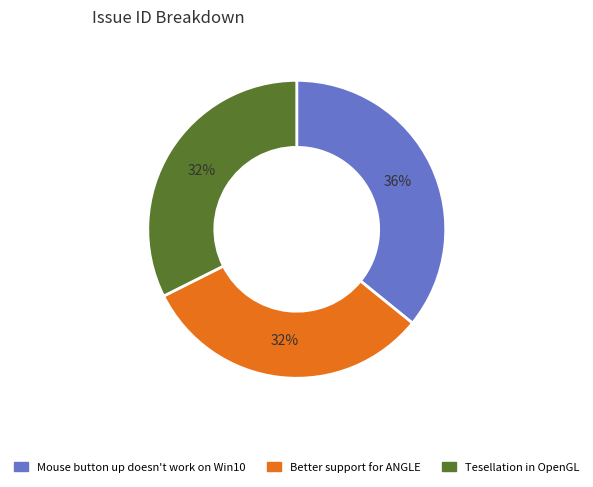

True or false: Tesellation in OpenGL accounts for 32% of the total.

True